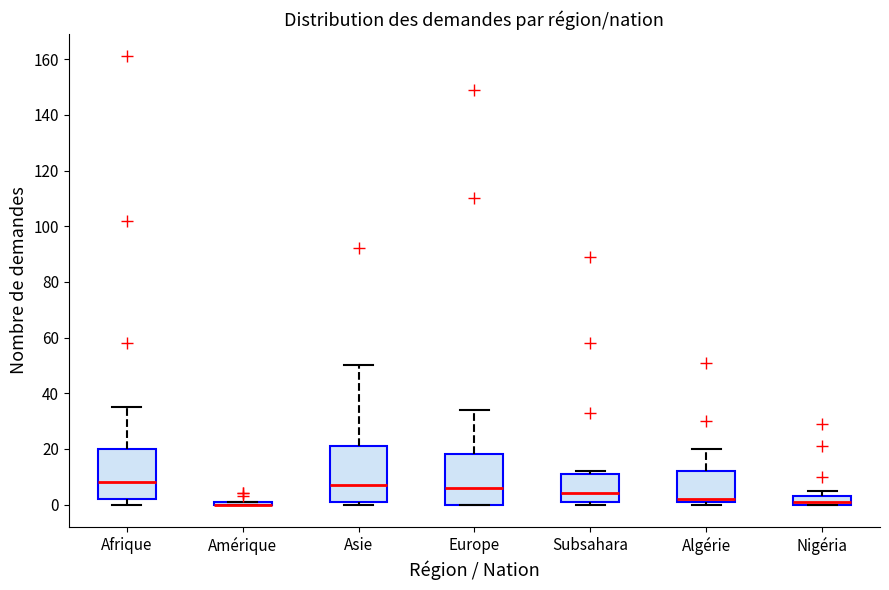

Reading left to right, read every box against the y-axis: the position of its median line, the range the box covers, and the ends of its whiskers. The values are not printed on the chart, so give them approximately, as read against the axis.

Afrique: median 8, box 2 to 20, whiskers 0 to 36
Amérique: box collapsed to a line at 0, whiskers 0 to 2
Asie: median 8, box 2 to 22, whiskers 0 to 50
Europe: median 6, box 0 to 18, whiskers 0 to 34
Subsahara: median 4, box 2 to 12, whiskers 0 to 12 (just above the box's upper edge)
Algérie: median 2 (just above the box's lower edge), box 2 to 12, whiskers 0 to 20
Nigéria: median 2, box 0 to 4, whiskers 0 to 6